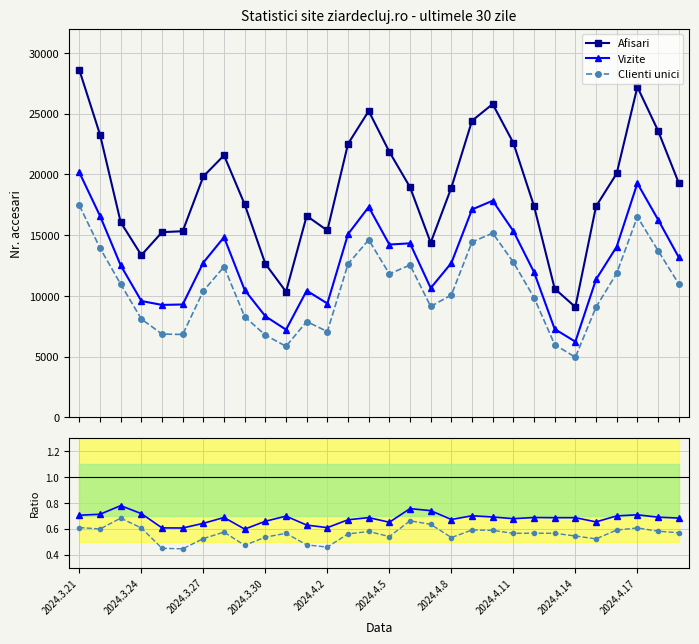

List the series in order of their peak value, lowest first.

Clienti/Afisari, Vizite/Afisari, Clienti unici, Vizite, Afisari